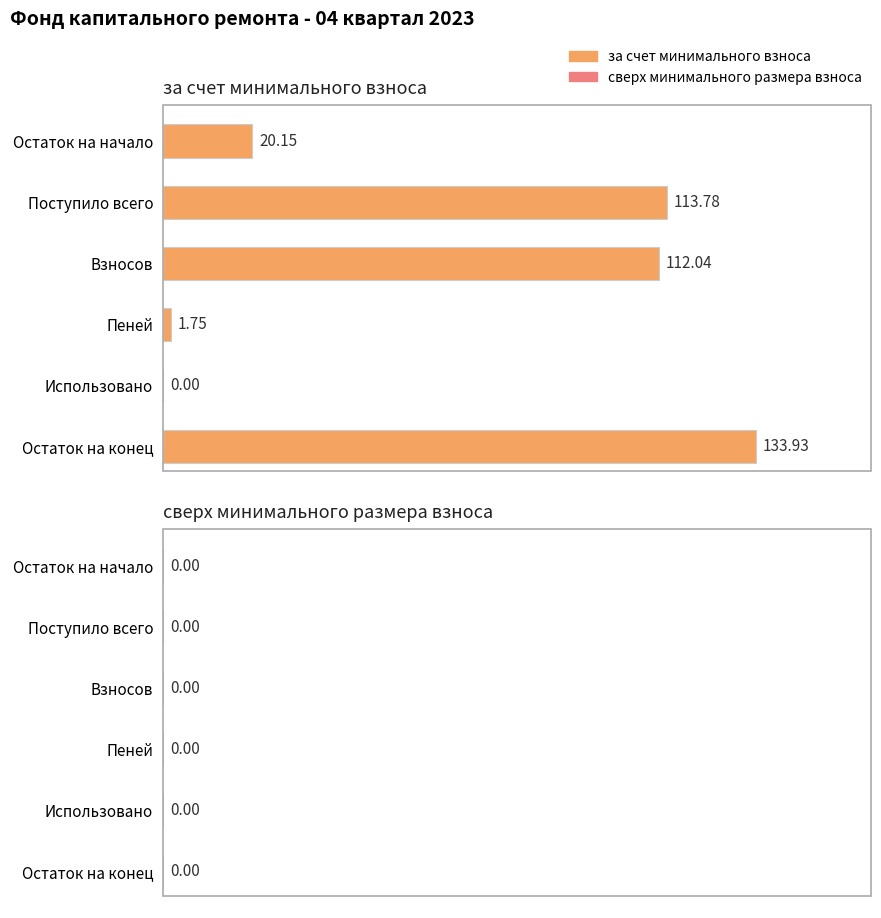

Which label corresponds to the largest value in the chart?

Остаток на конец